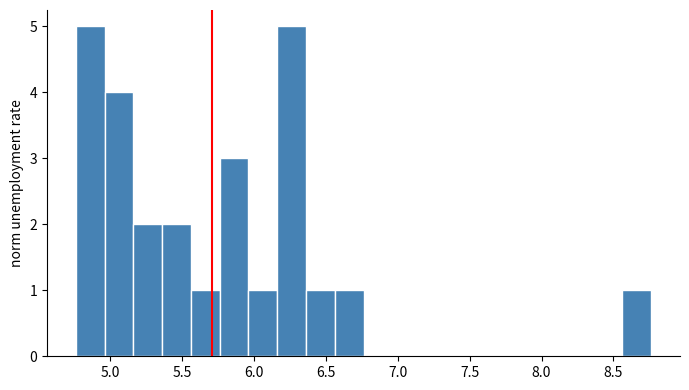

How tall is the bar that spans 5.35 to 5.55 on the x-axis? Neither the bar edges nor the heights are printed on the chart, so give them approximately, as read against the axes.

2